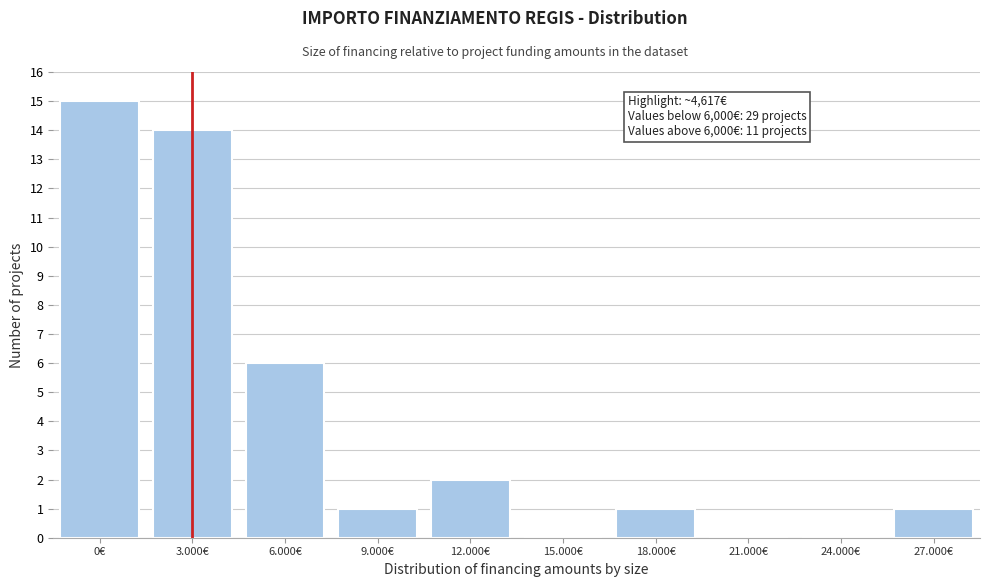

Reading left to right, transcribe all the data shown in this chart.

0€=15	3.000€=14	6.000€=6	9.000€=1	12.000€=2	15.000€=0	18.000€=1	21.000€=0	24.000€=0	27.000€=1